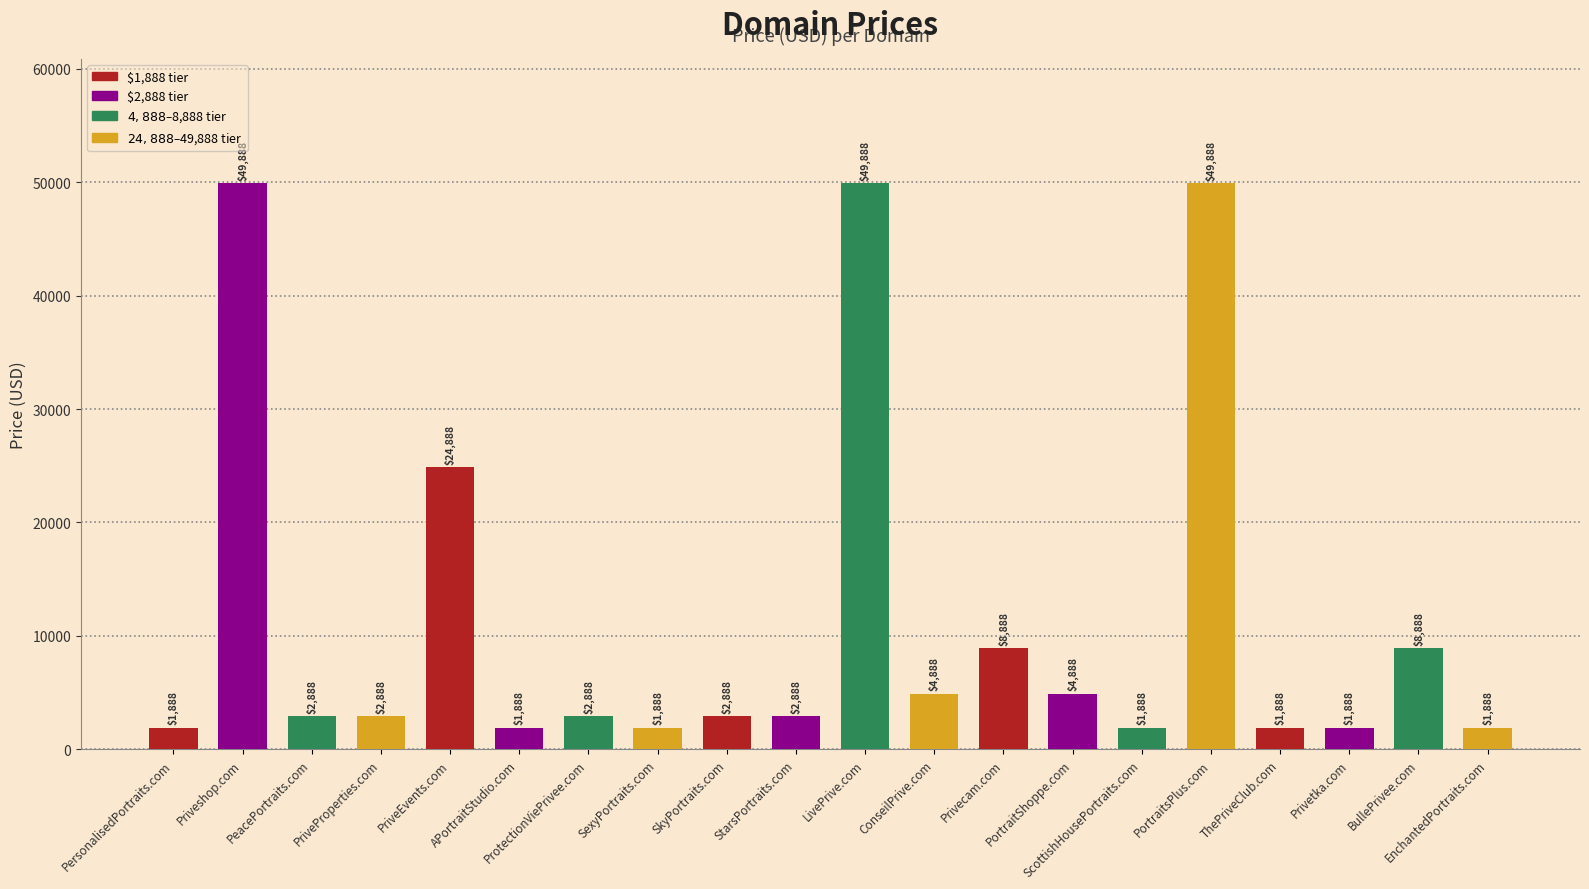

Is it true that the value at PortraitShoppe.com is 2009?

False